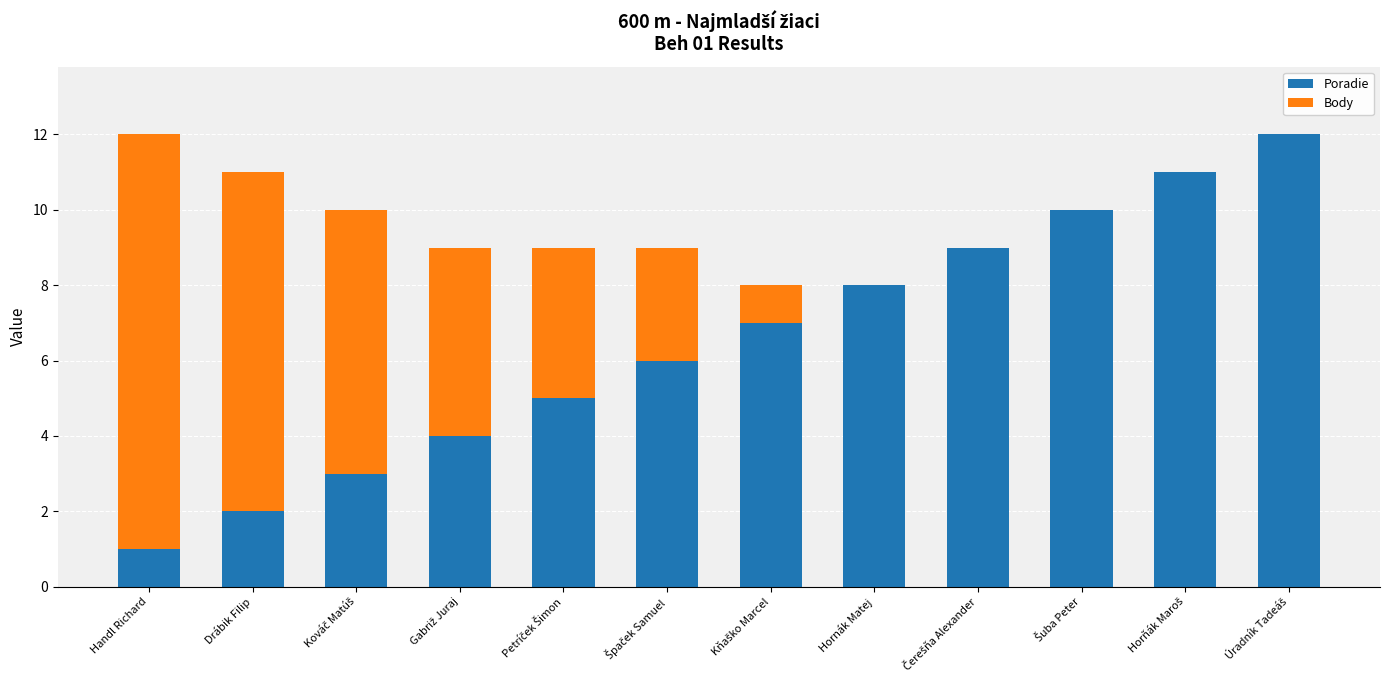

What is the sum of all Poradie values?

78